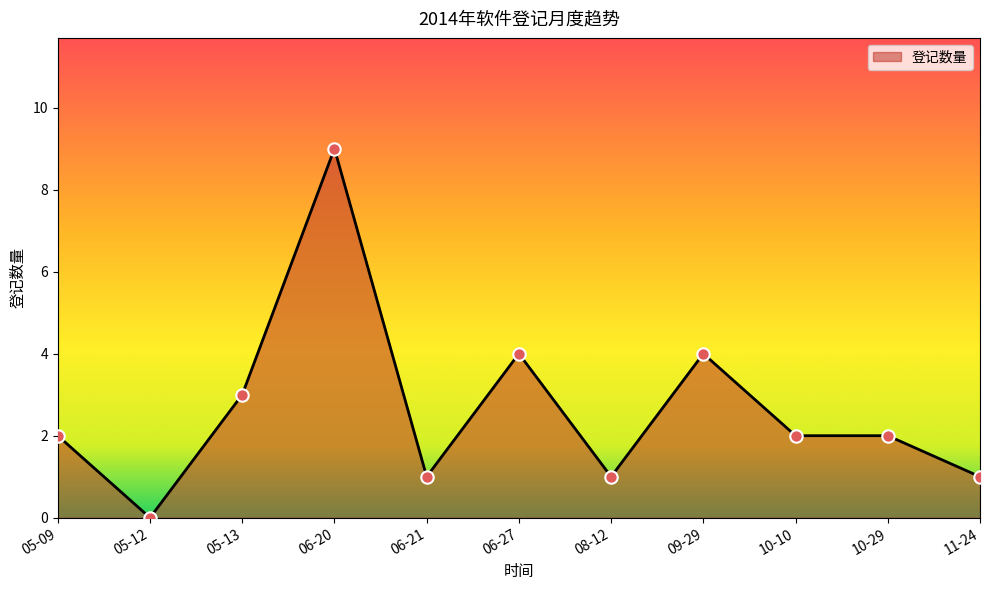

What is the change in value from 05-12 to 10-10?

+2